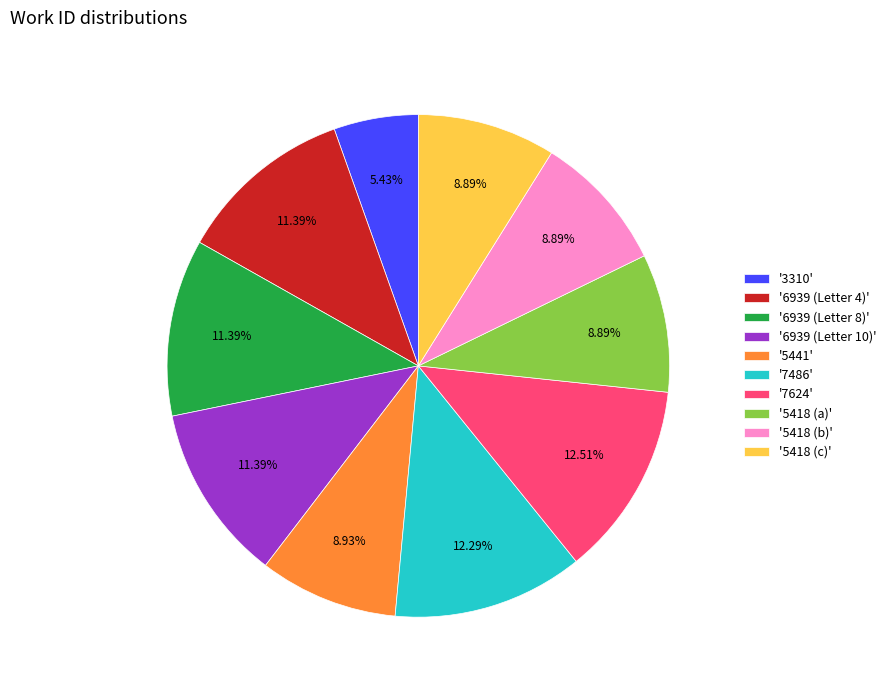

Is there any slice that represents more than half of the pie?

No